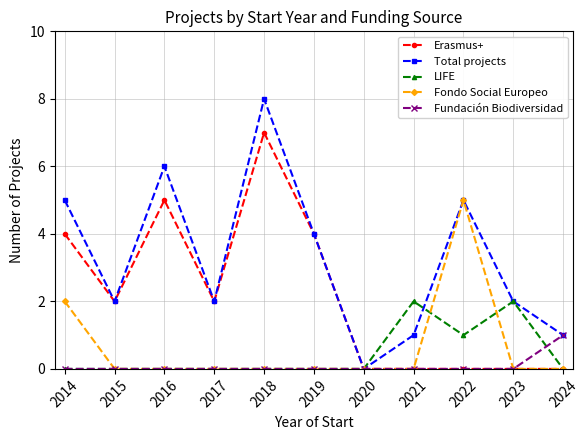

Where is the first local maximum for Total projects?

2016